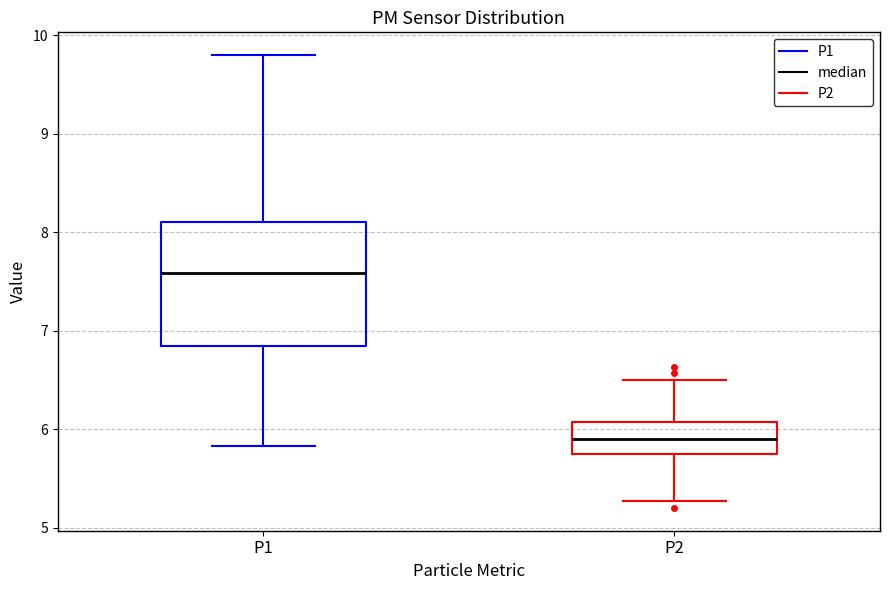

Which box's median line is the highest?

P1